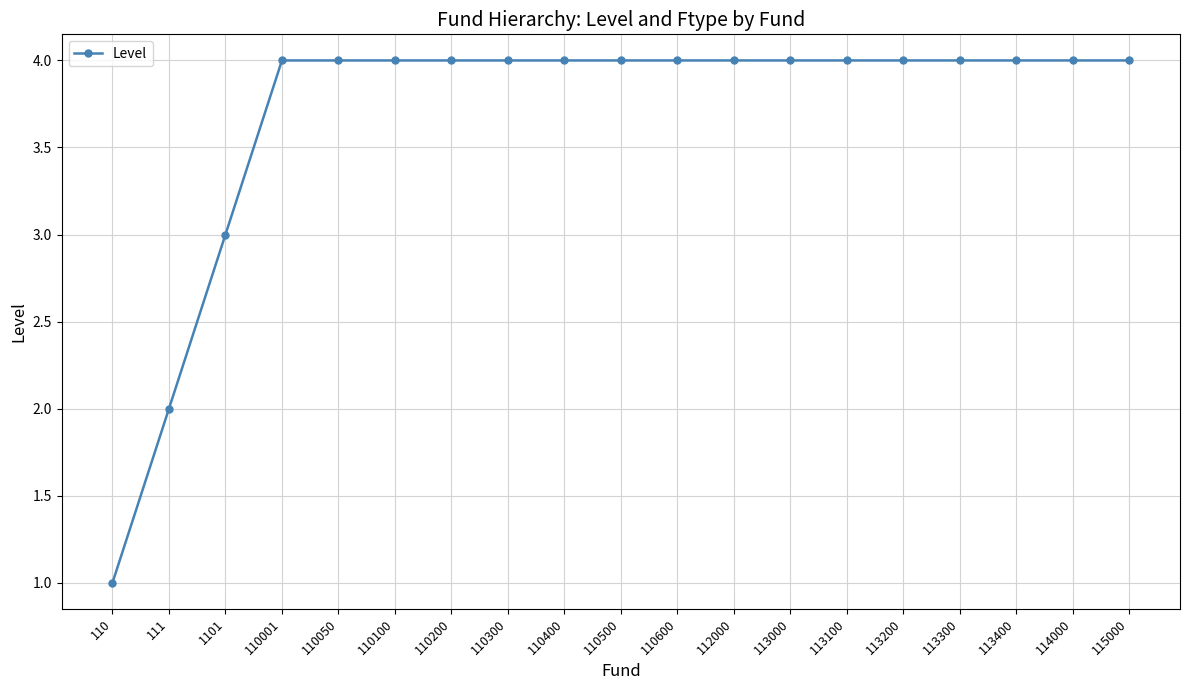

Reading right to left, what are all the values shown in this chart?

115000=4	114000=4	113400=4	113300=4	113200=4	113100=4	113000=4	112000=4	110600=4	110500=4	110400=4	110300=4	110200=4	110100=4	110050=4	110001=4	1101=3	111=2	110=1